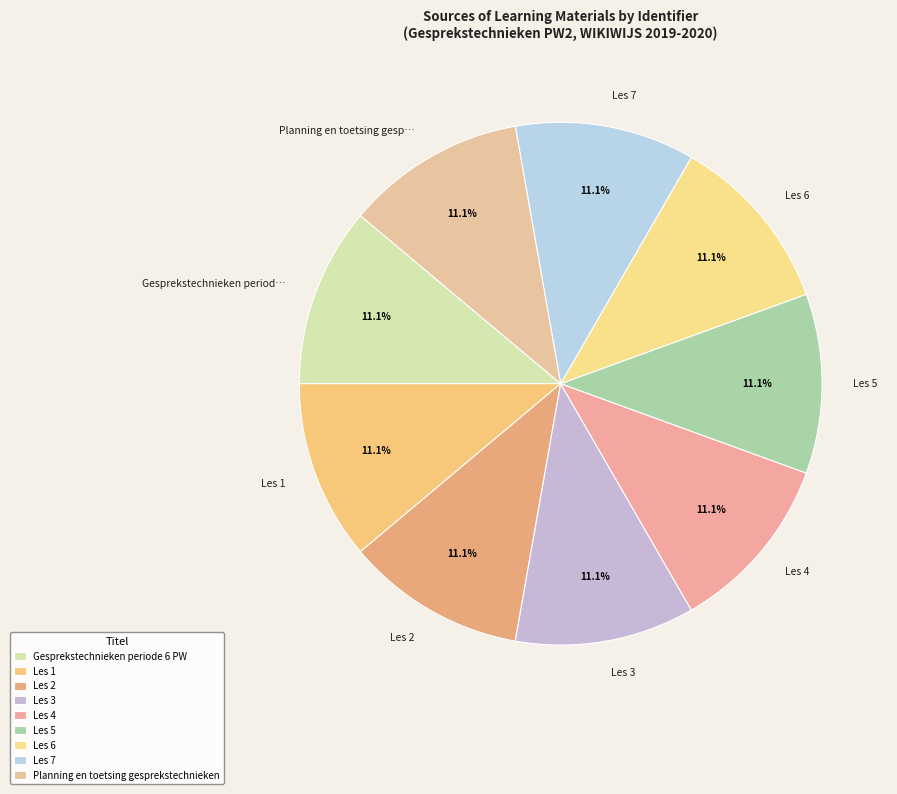

How many segments does this pie chart have?

9